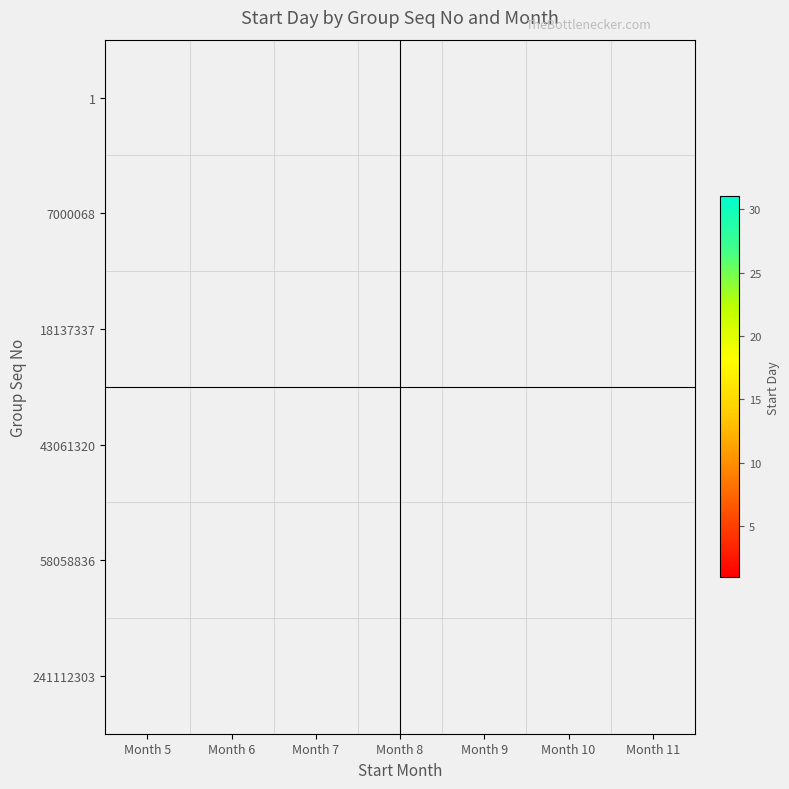

At which category does the chart reach its minimum across all series?

Month 11